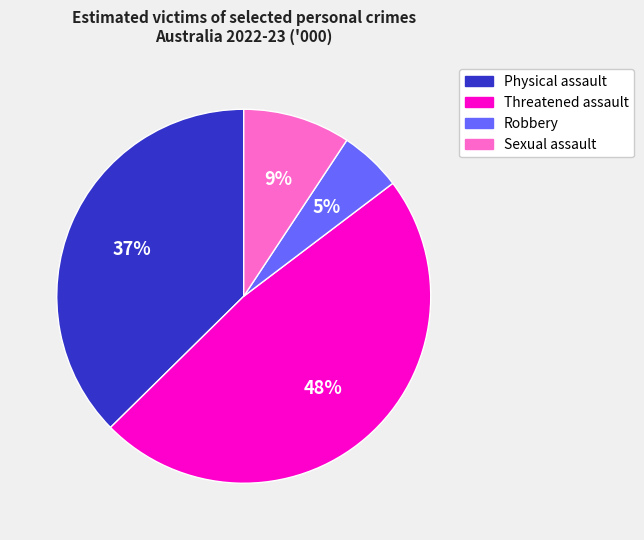

To the nearest percent, what is the difference between the largest and smallest slice percentages?

43%